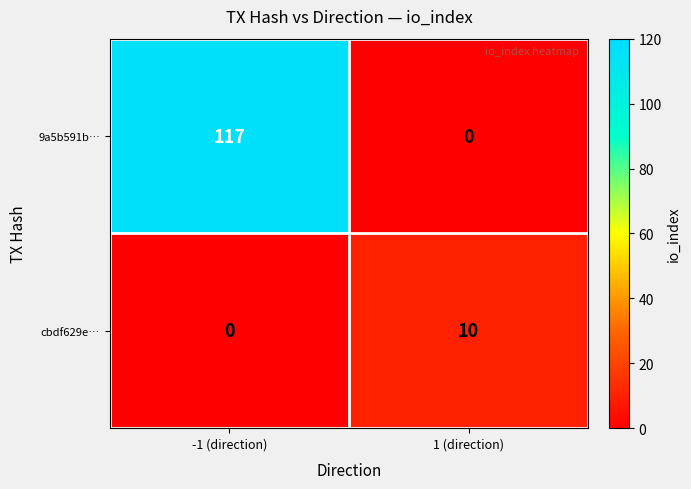

The 9a5b591b… series shows 197 at -1 (direction). True or false?

False